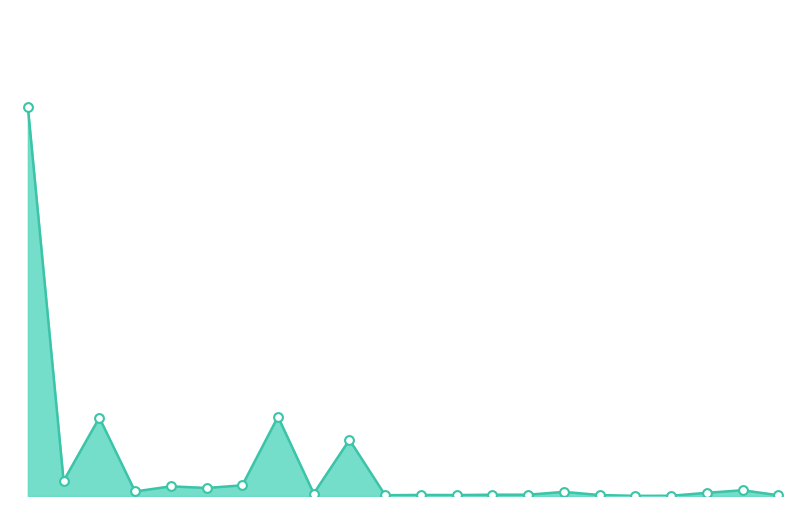

Is this an area chart (filled region under the line)?

Yes